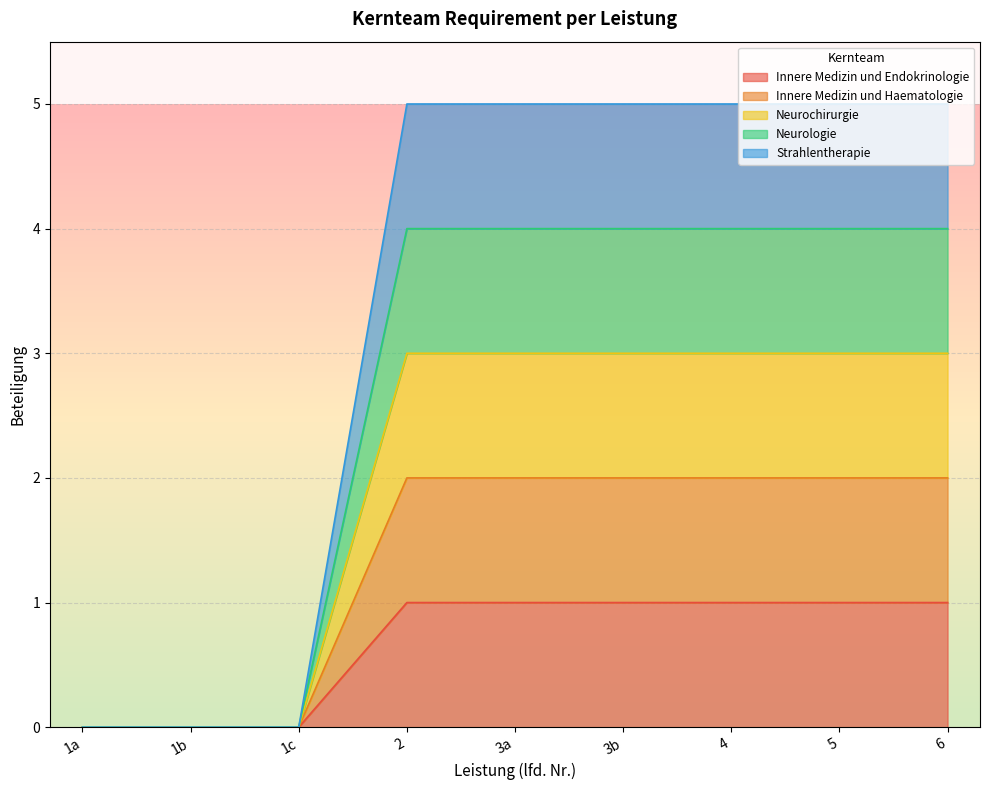

Rank the series at 5 from lowest to highest value.

Innere Medizin und Endokrinologie, Innere Medizin und Haematologie, Neurochirurgie, Neurologie, Strahlentherapie